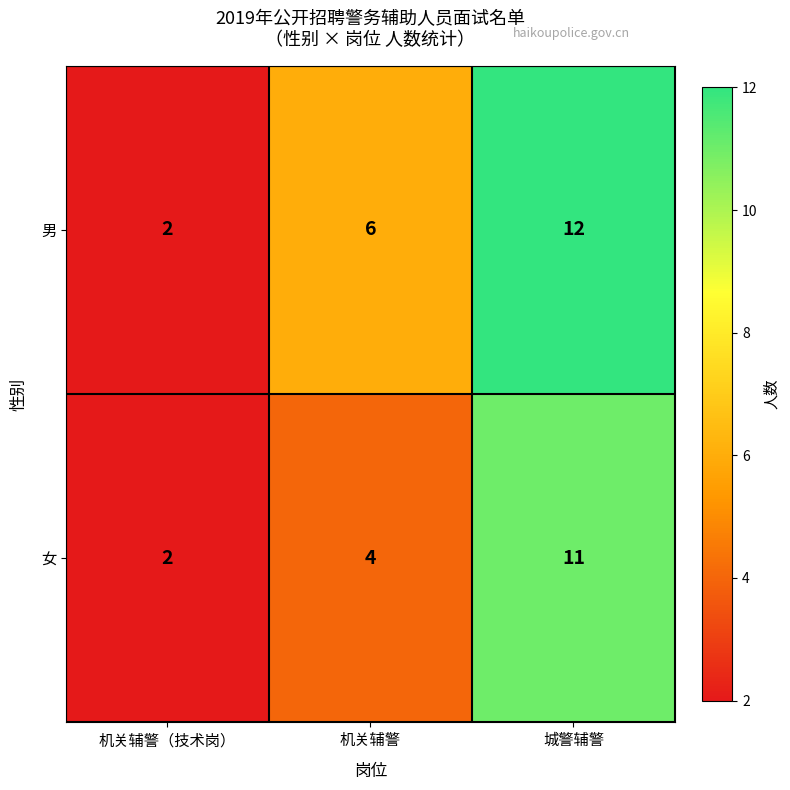

Which series changed the most between 机关辅警（技术岗） and 城警辅警?

男